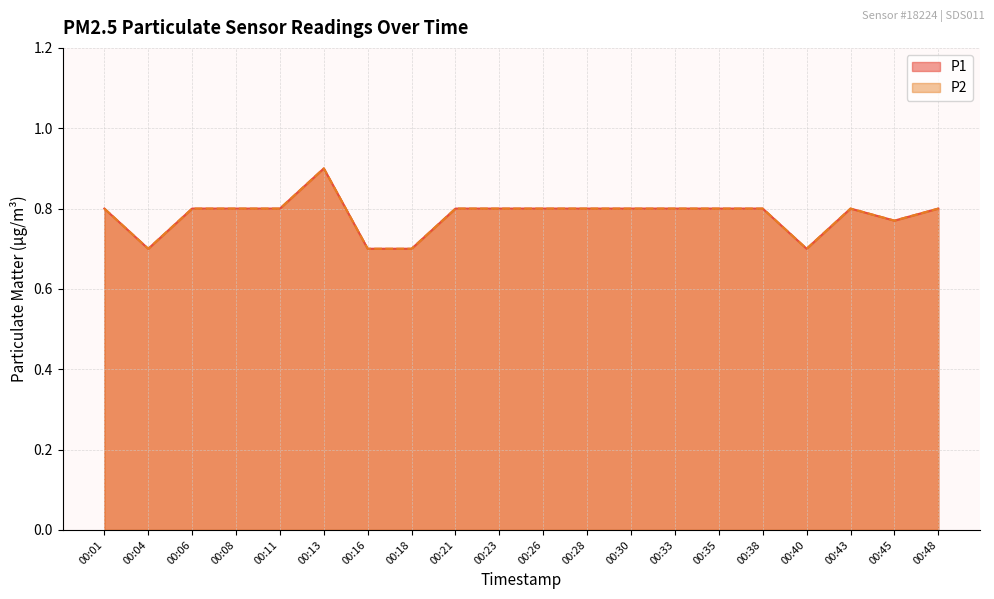

Which has a higher value, 00:30 or 00:28?

00:30